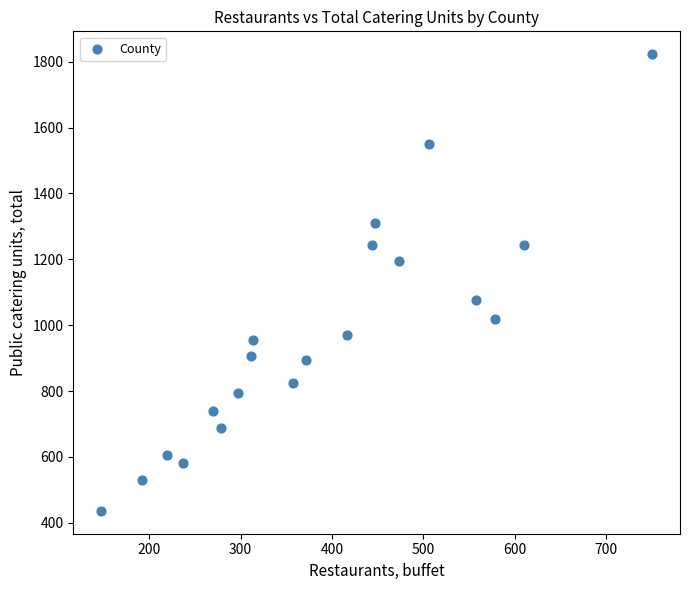

What is the range of Y values (max minus min)?

1387